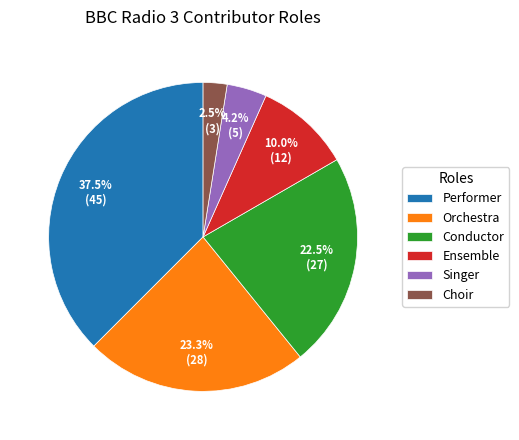

Approximately how many times larger is the value at Orchestra compared to Performer?

0.6